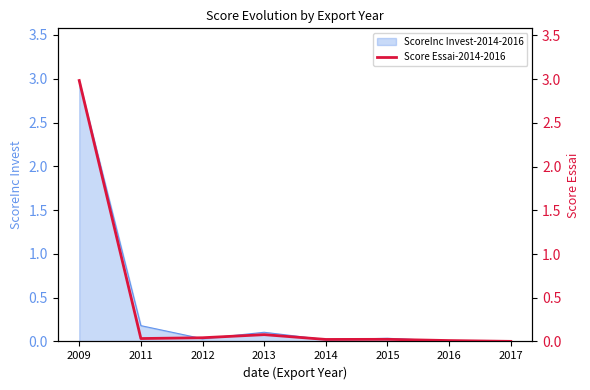

What is the difference between the maximum and minimum values?

3.0